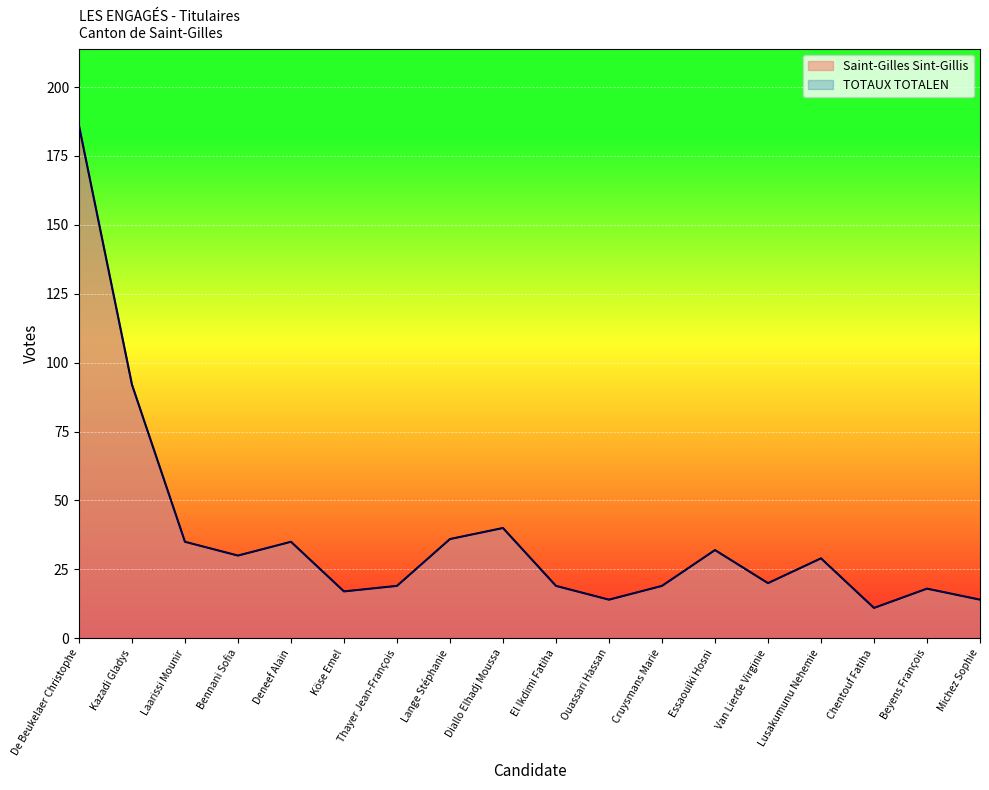

What is the total value across all series at El Ikdimi Fatiha?

38